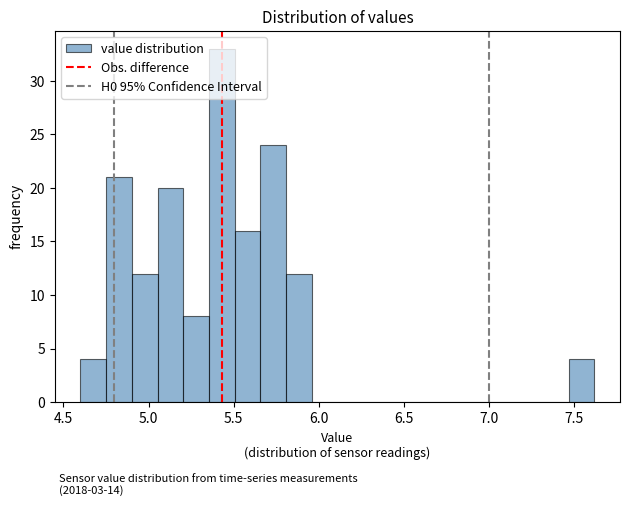

Around what value on the x-axis is the tallest bar? Give the approximate position of its centre, as read against the axis.

5.45